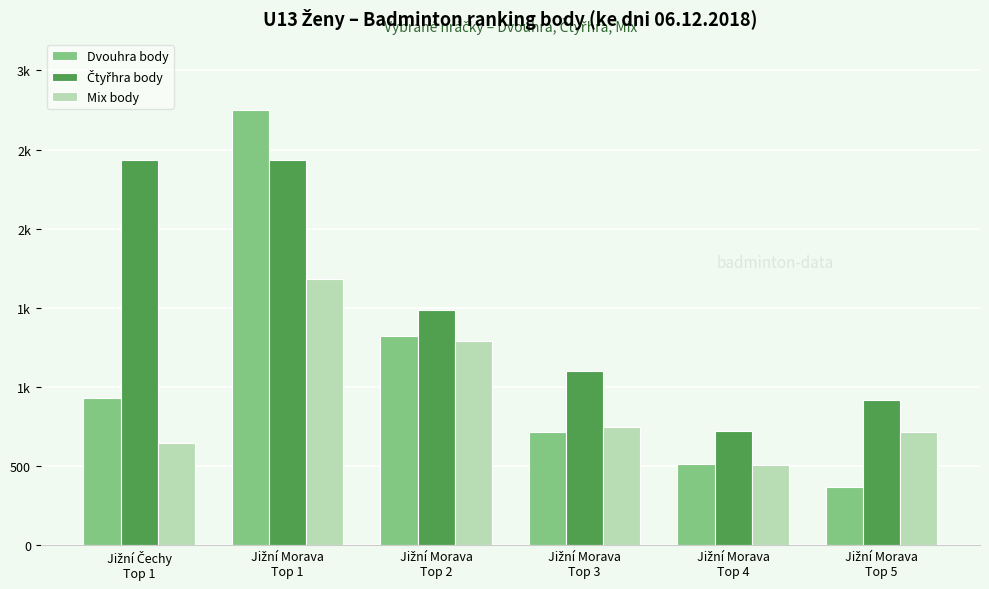

What is the sum of the Mix body values at Jižní Morava
Top 4 and Jižní Morava
Top 2?

1792